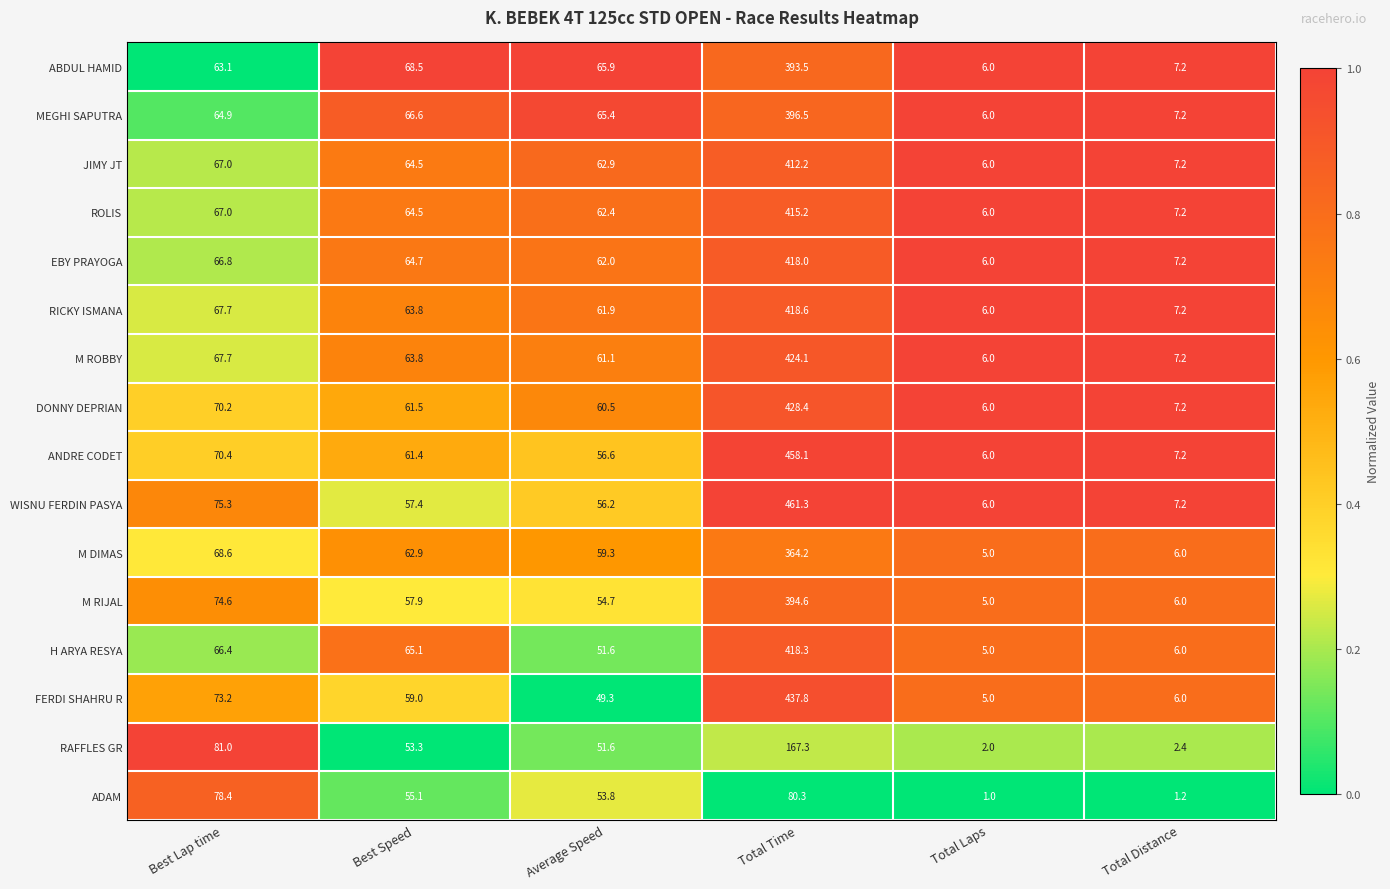

At Total Time, list the series in order from largest to smallest.

WISNU FERDIN PASYA, ANDRE CODET, FERDI SHAHRU R, DONNY DEPRIAN, M ROBBY, RICKY ISMANA, H ARYA RESYA, EBY PRAYOGA, ROLIS, JIMY JT, MEGHI SAPUTRA, M RIJAL, ABDUL HAMID, M DIMAS, RAFFLES GR, ADAM